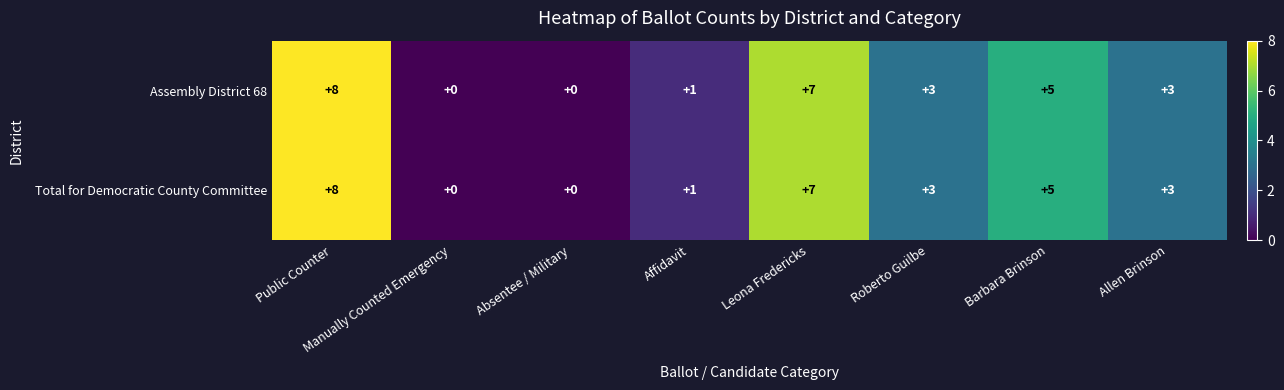

Where does the Assembly District 68 series first go above 3?

Public Counter